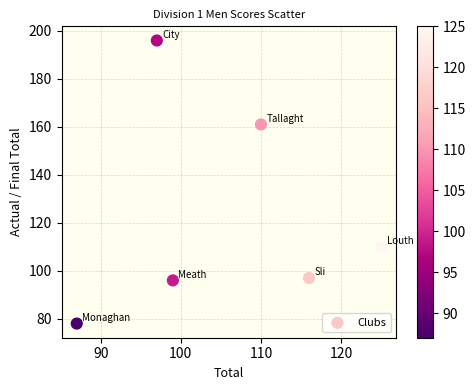

What is the range of Y values (max minus min)?

118